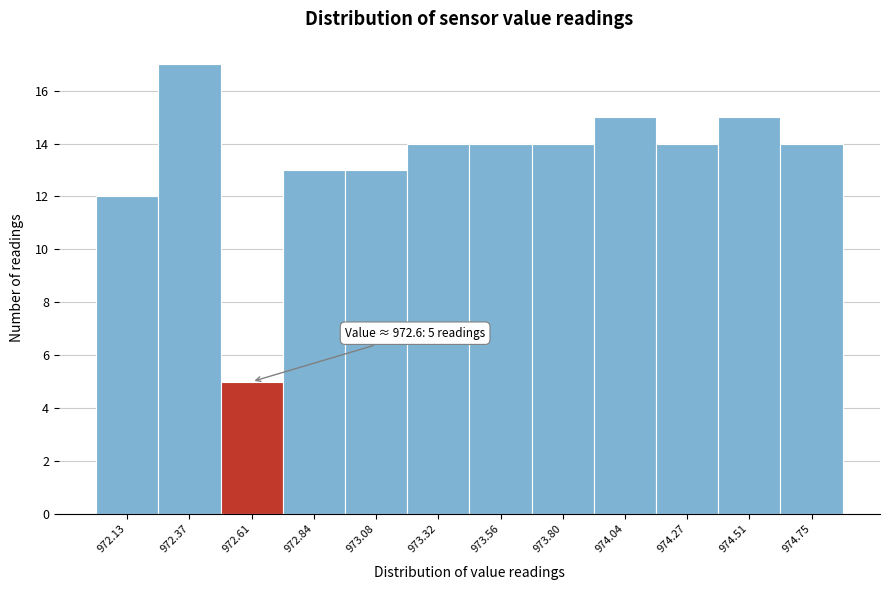

Over which range of the x-axis is the bar tallest?

972.25 to 972.50